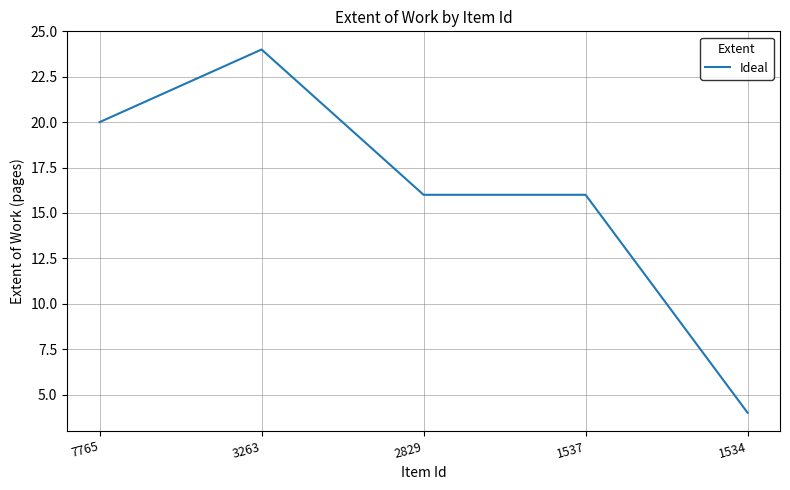

The chart shows a value of 4 at 1534. True or false?

True